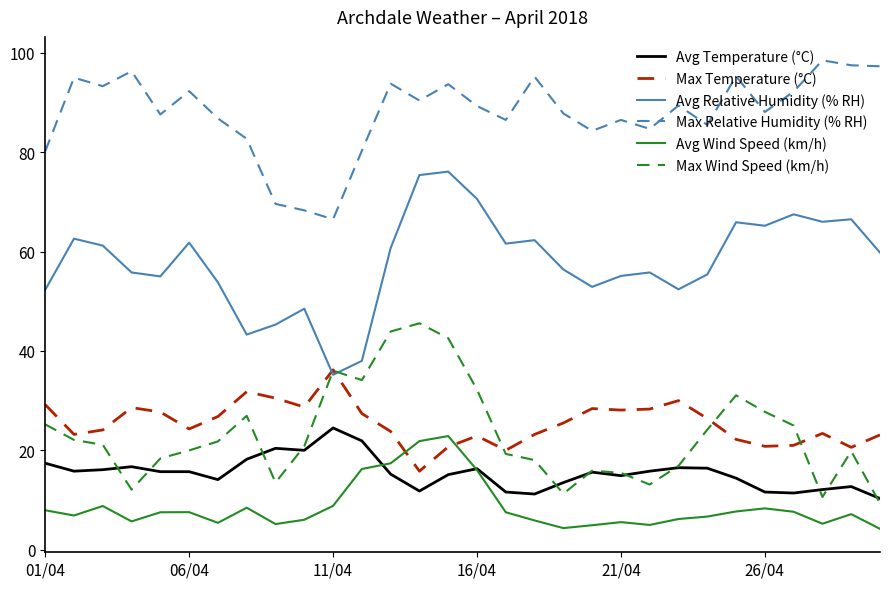

What is the greatest value displayed?

98.5